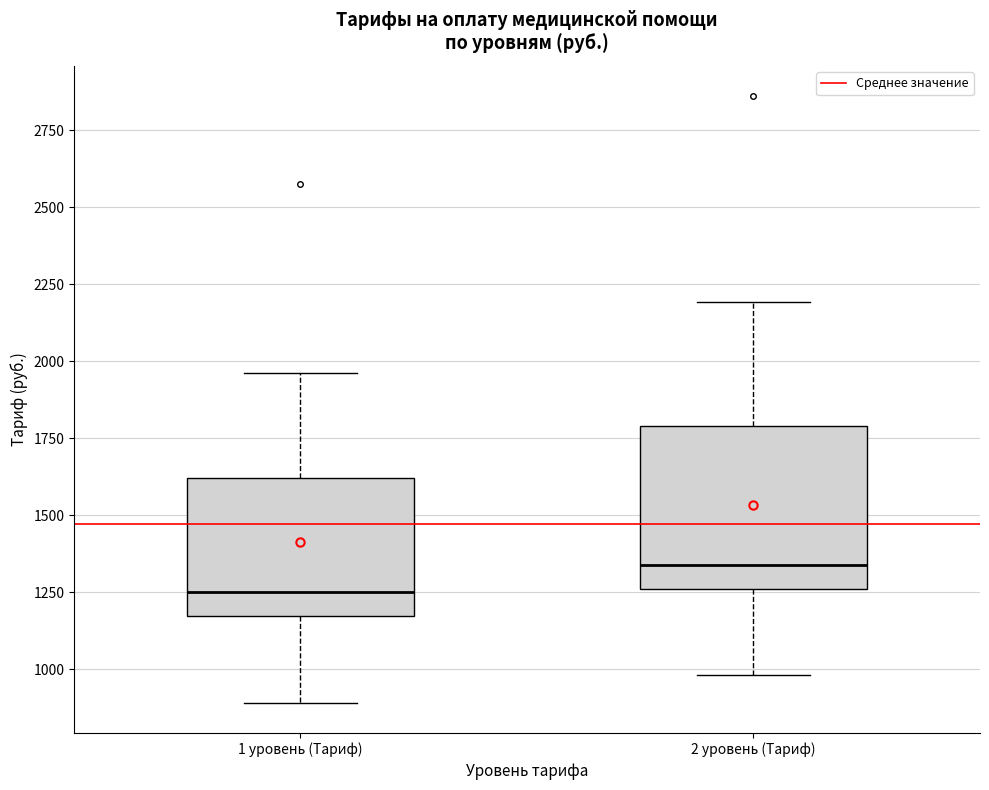

Which box's median line is the lowest?

1 уровень (Тариф)